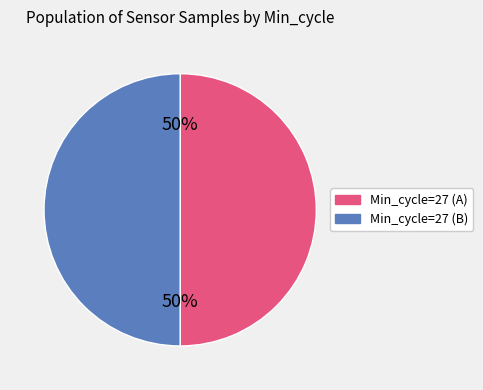

To the nearest percent, what portion does Min_cycle=27 (A) represent?

50%